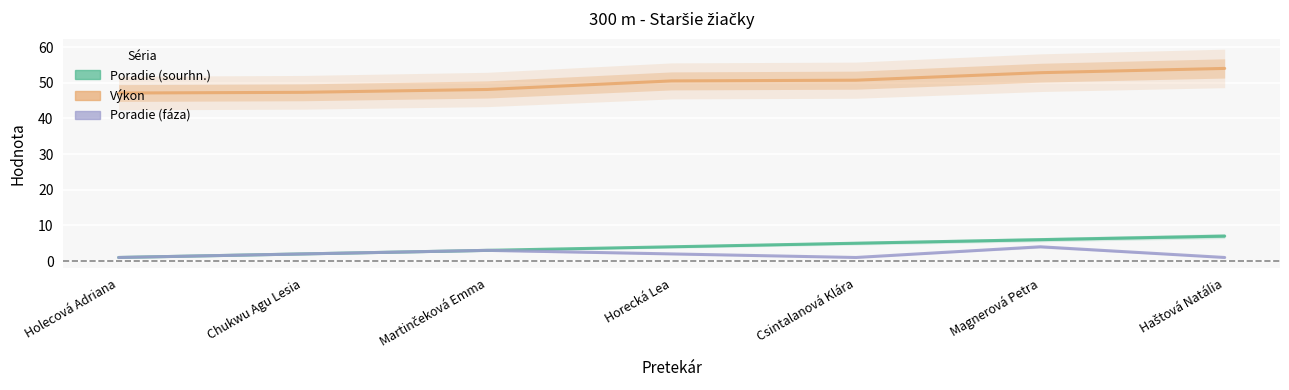

The Poradie (sourhn.) series shows 0.5 at Holecová Adriana. True or false?

False